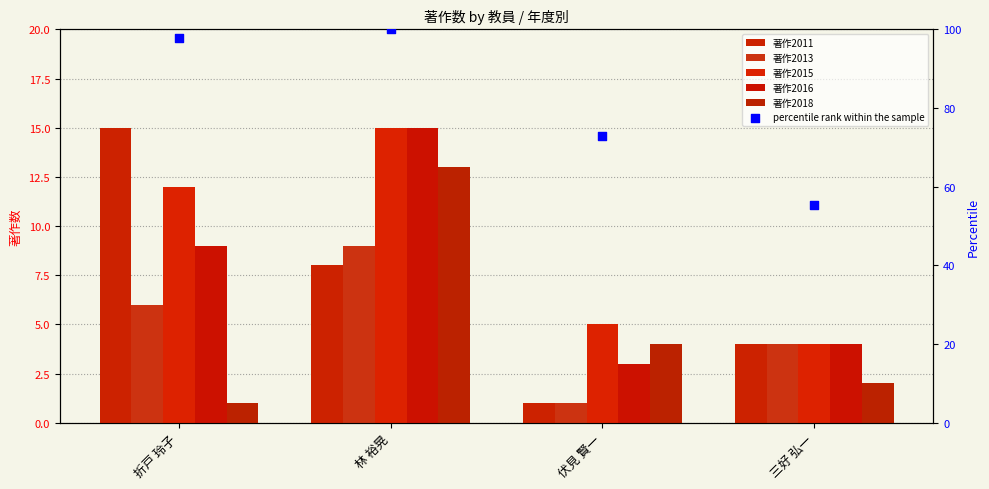

Which series has the largest Y range (max minus min)?

percentile rank within the sample